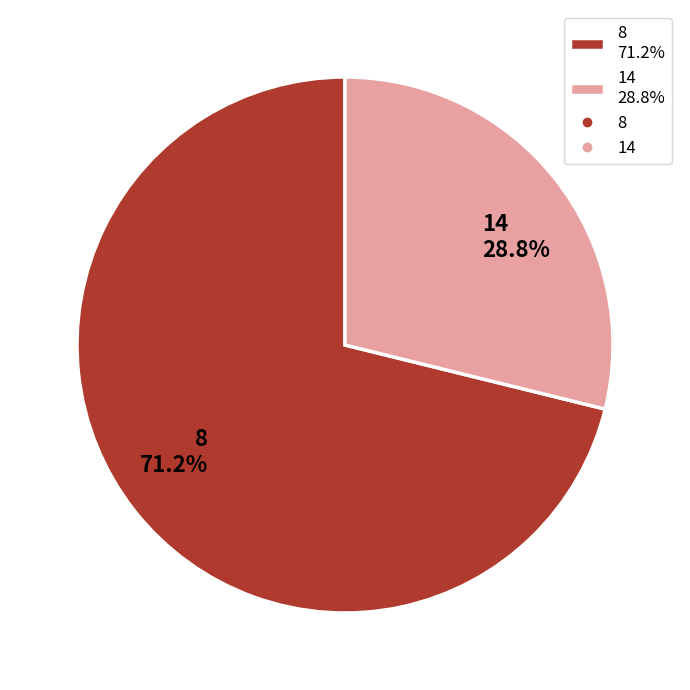

Rank the categories by value from highest to lowest.

8, 14